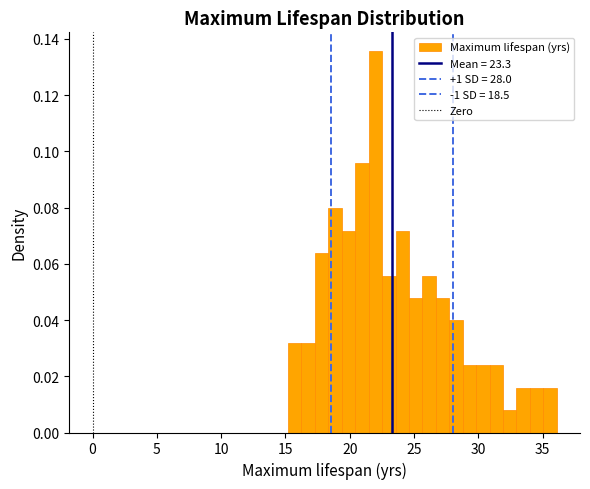

Around what value on the x-axis is the tallest bar? Give the approximate position of its centre, as read against the axis.

22.0